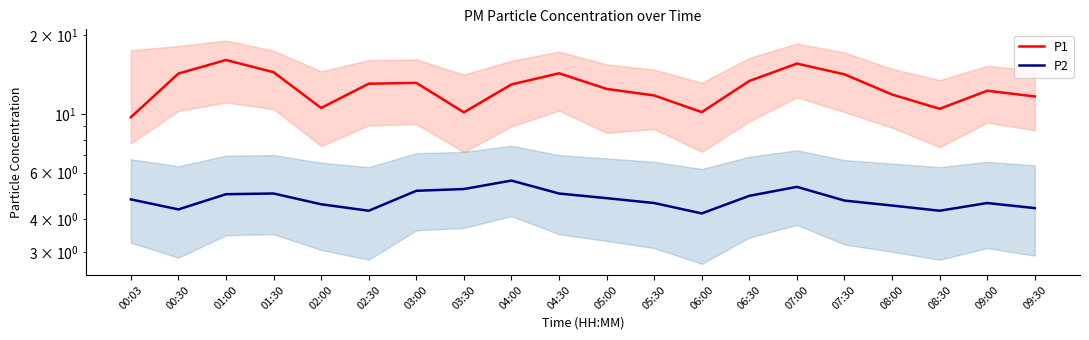

True or false: P2 has a value of 1.5 at 05:00.

False